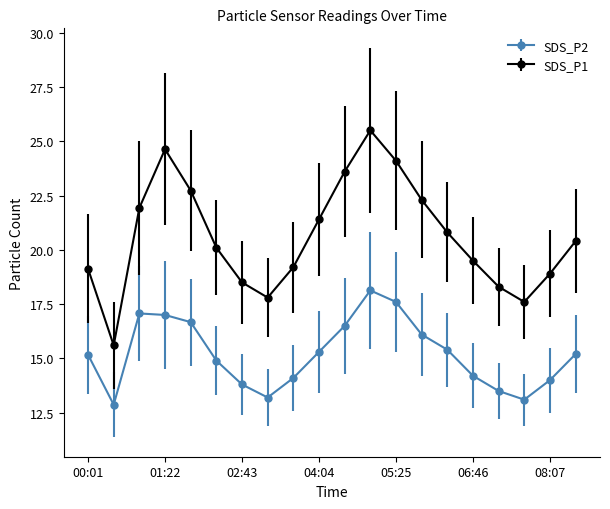

How many data points in SDS_P2 are less than 15?

9